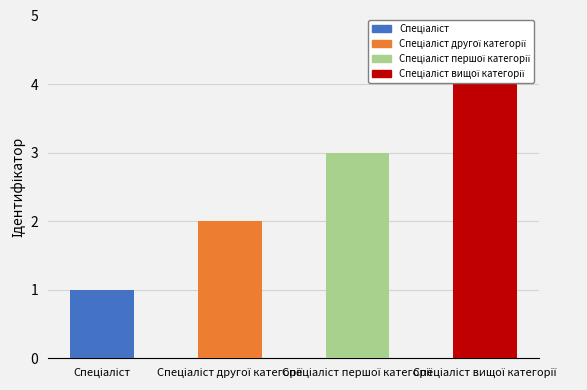

Reading left to right, extract all data points from this chart.

1	2	3	4